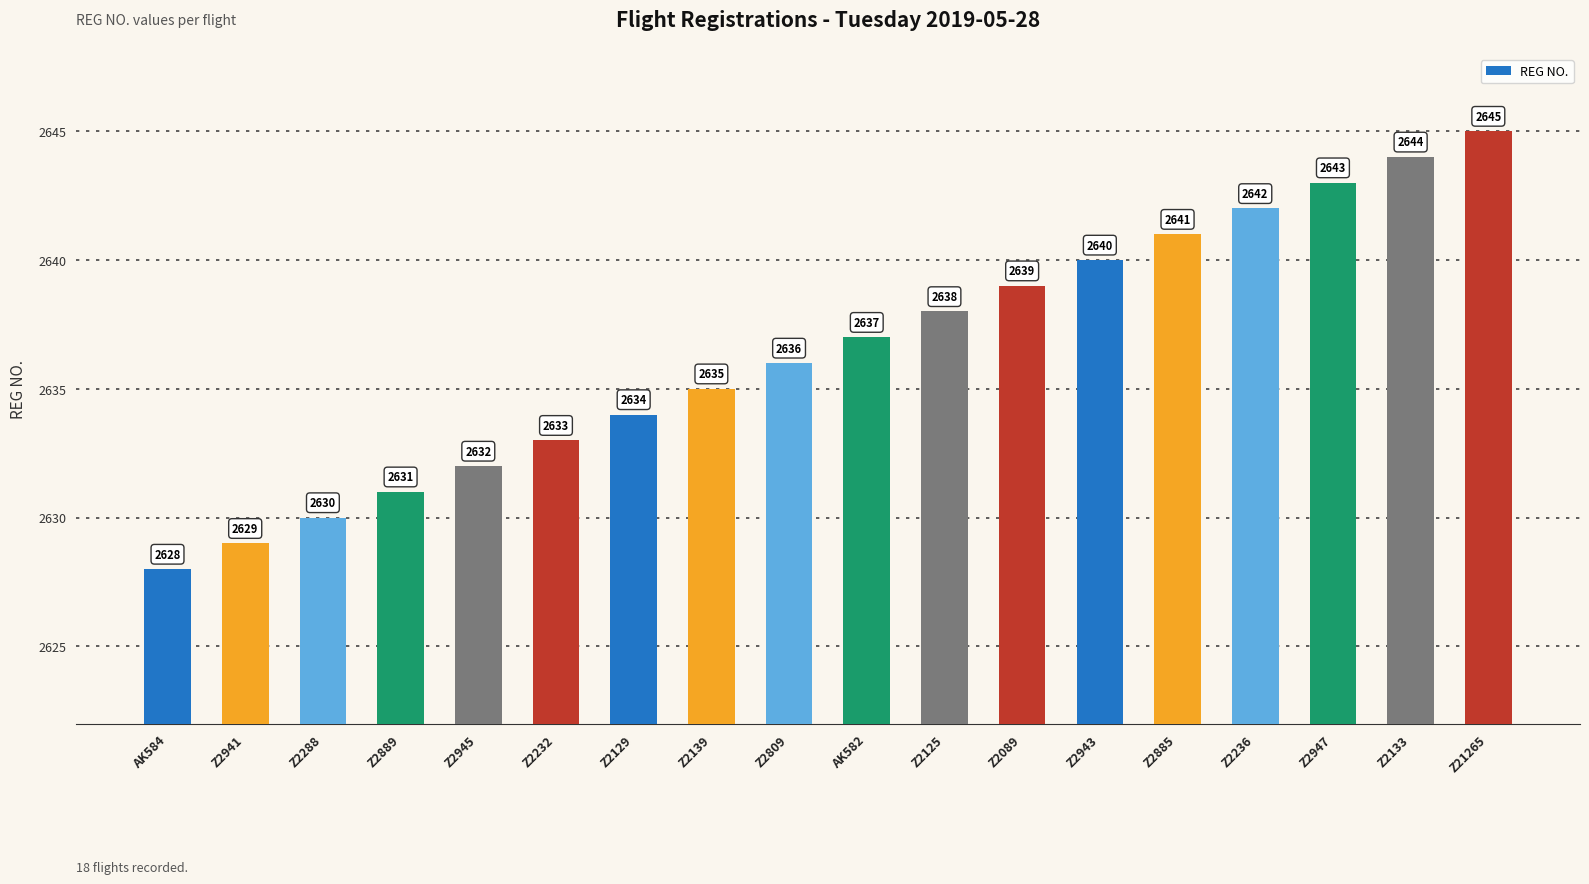

Rank the categories by value from highest to lowest.

Z21265, Z2133, Z2947, Z2236, Z2885, Z2943, Z2089, Z2125, AK582, Z2809, Z2139, Z2129, Z2232, Z2945, Z2889, Z2288, Z2941, AK584